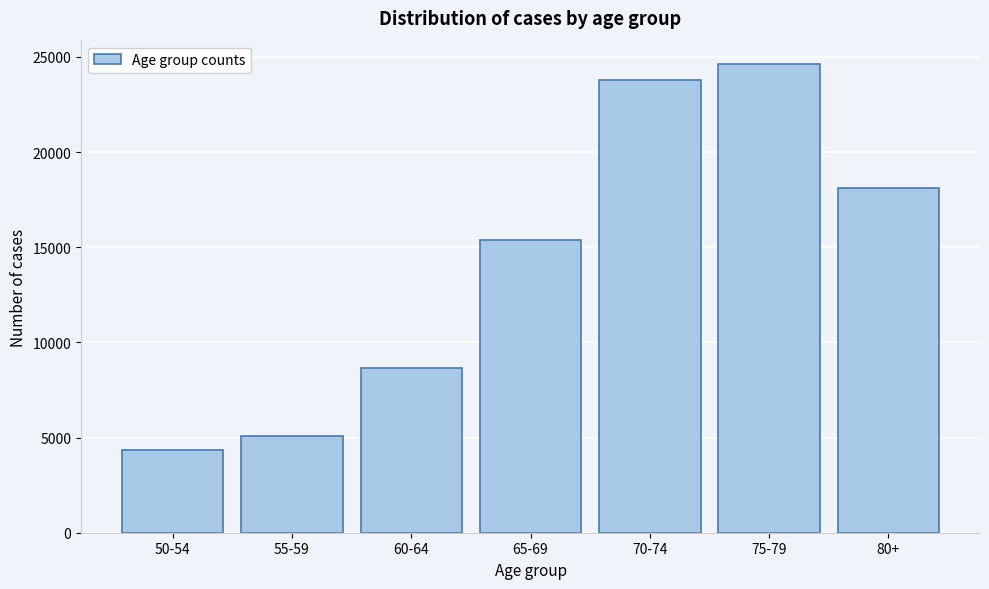

Reading left to right, transcribe all the data shown in this chart.

50-54=4345	55-59=5071	60-64=8679	65-69=15383	70-74=23781	75-79=24623	80+=18119